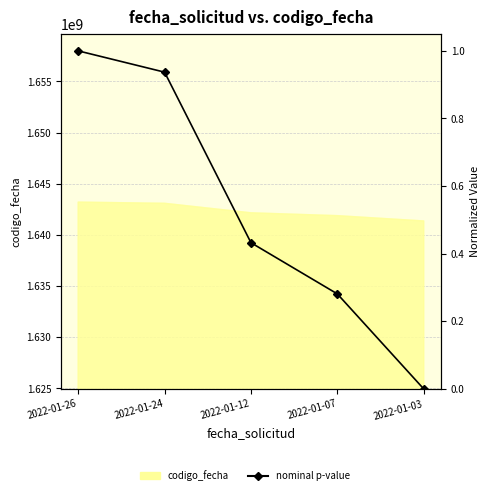

What is the difference between the maximum and minimum values?

1.0